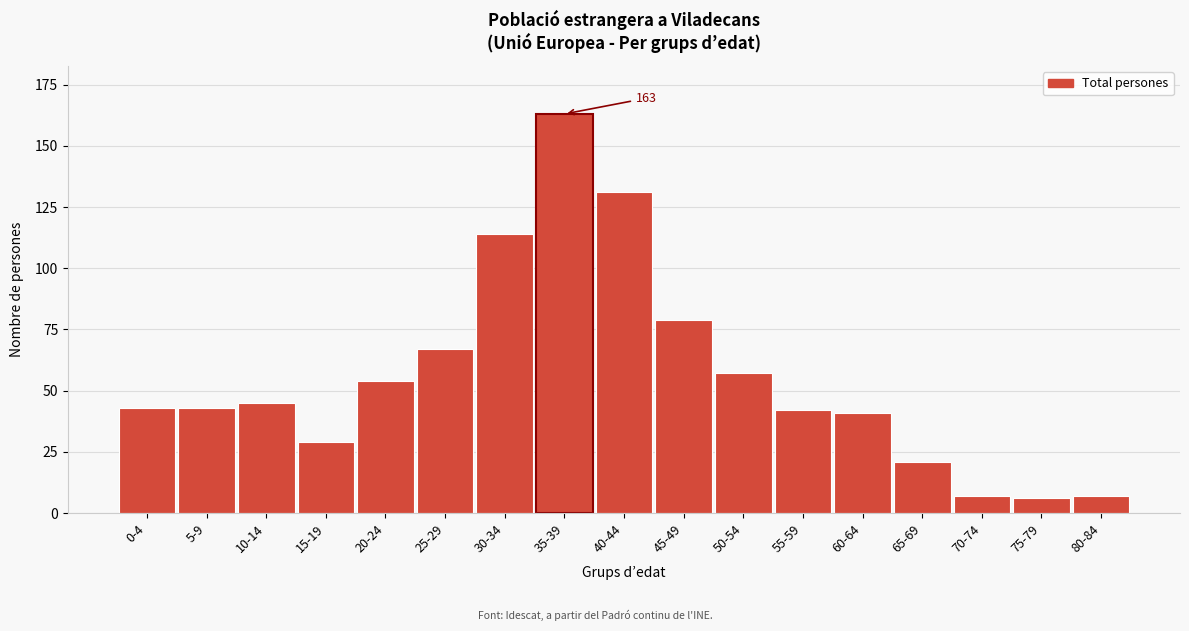

Reading right to left, what are all the values shown in this chart?

80-84=7	75-79=6	70-74=7	65-69=21	60-64=41	55-59=42	50-54=57	45-49=79	40-44=131	35-39=163	30-34=114	25-29=67	20-24=54	15-19=29	10-14=45	5-9=43	0-4=43